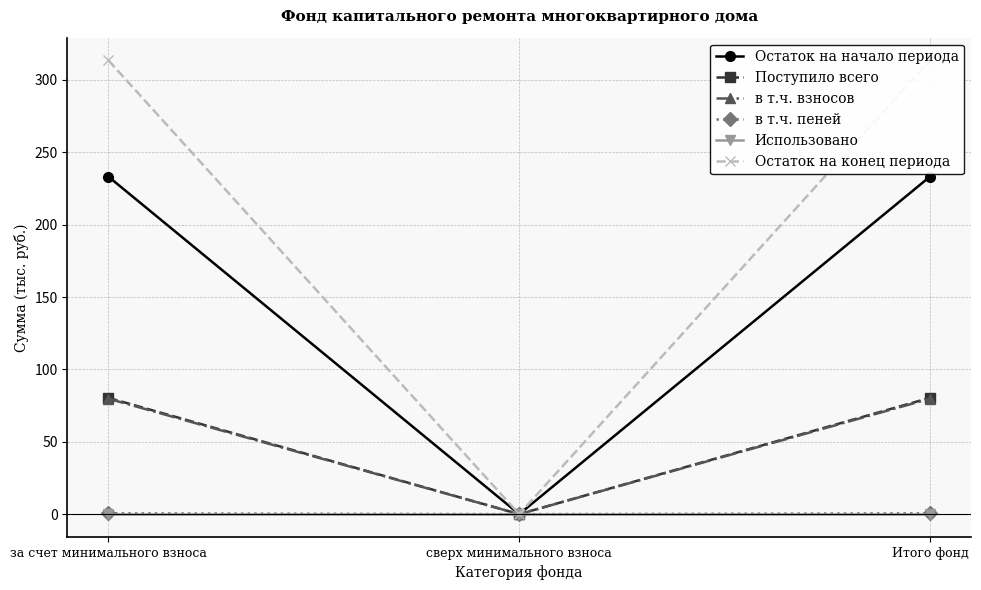

The в т.ч. взносов series shows 79.8 at Итого фонд. True or false?

True